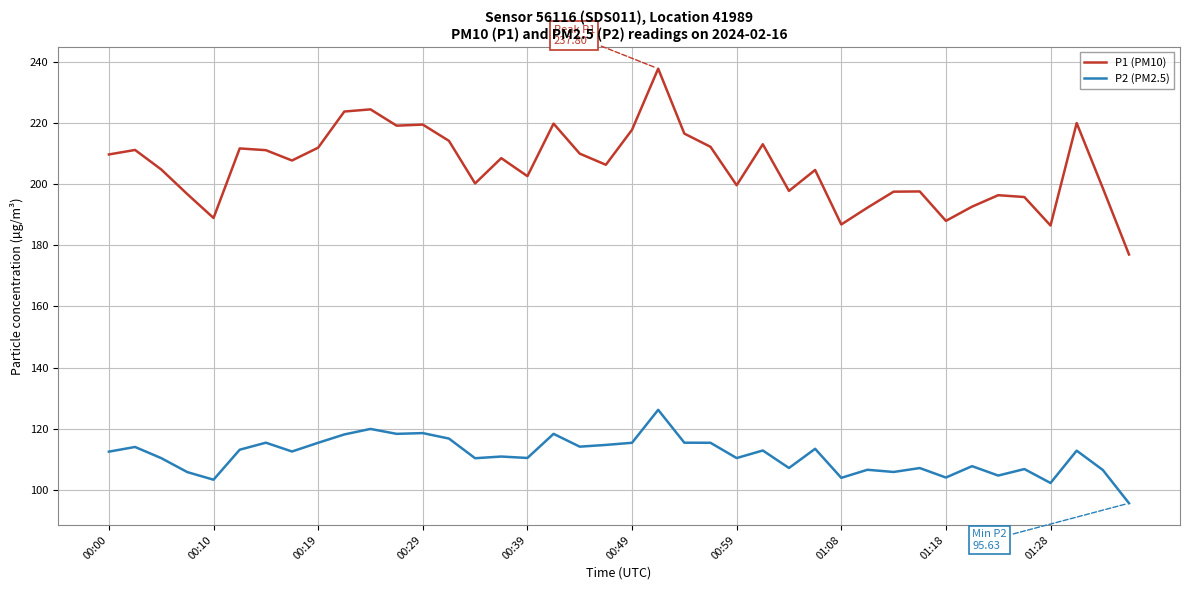

What is the lowest value of the P1 (PM10) series?

177.0